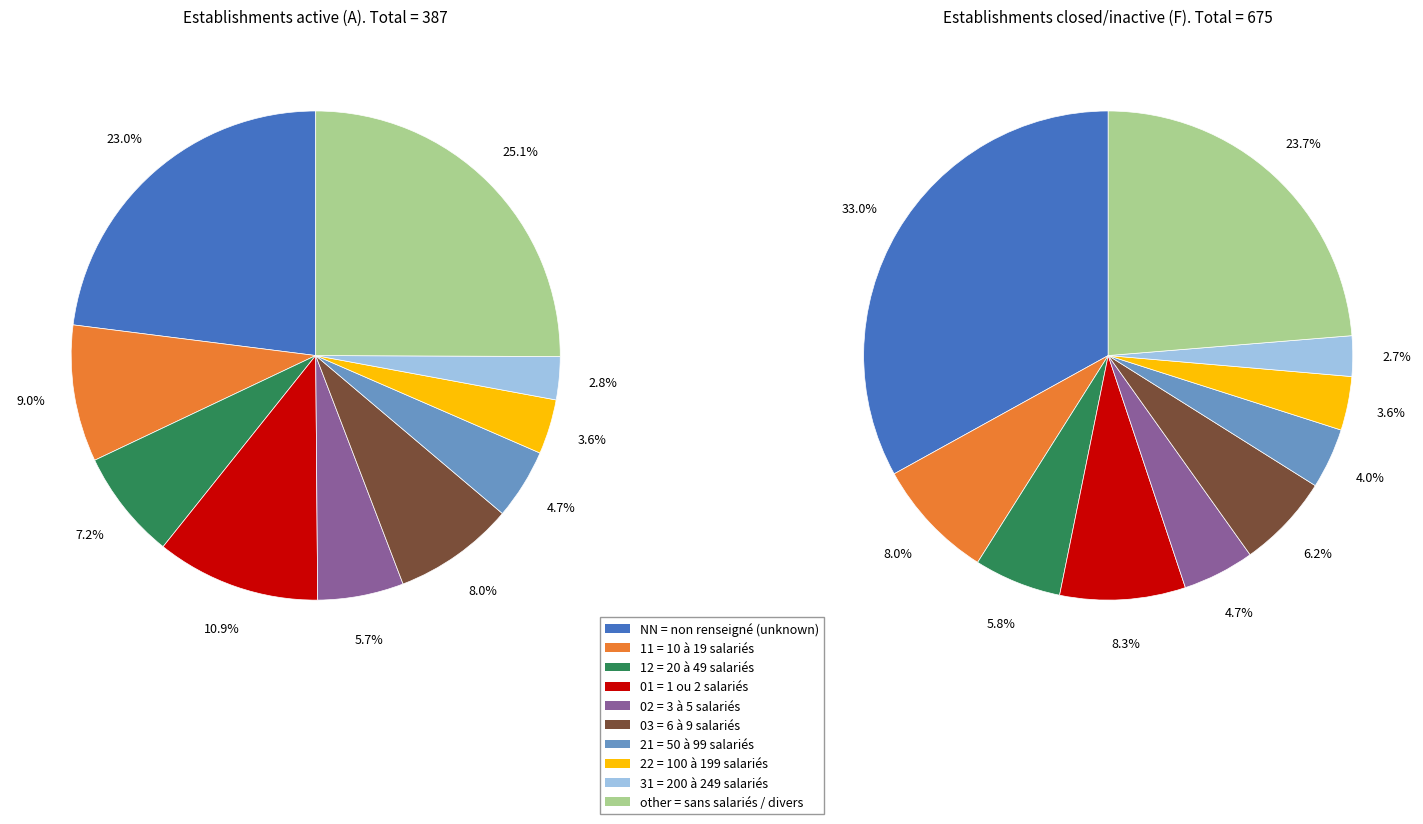

Which slice is the smallest?

31